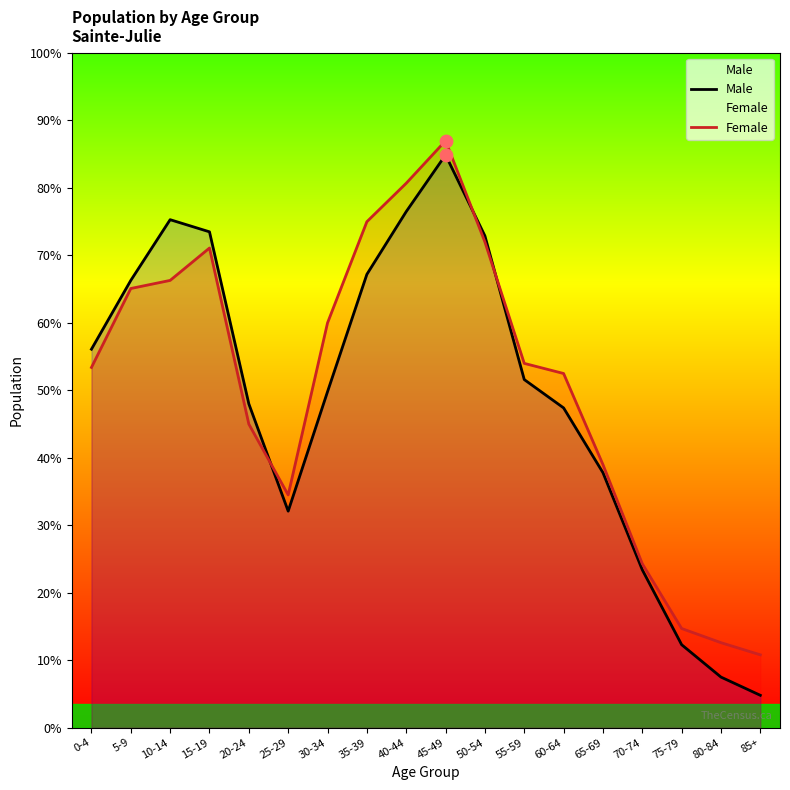

Which series has the largest total across all categories?

Female